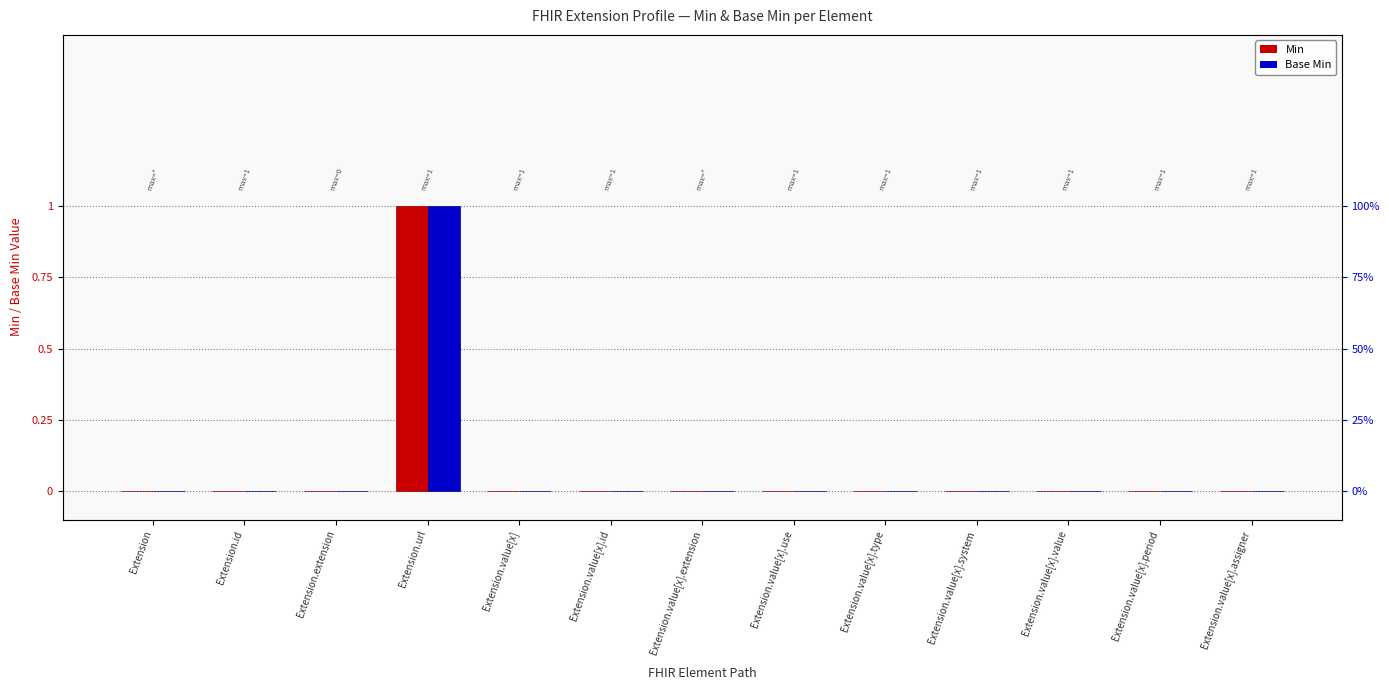

How many bars are there in total?

26